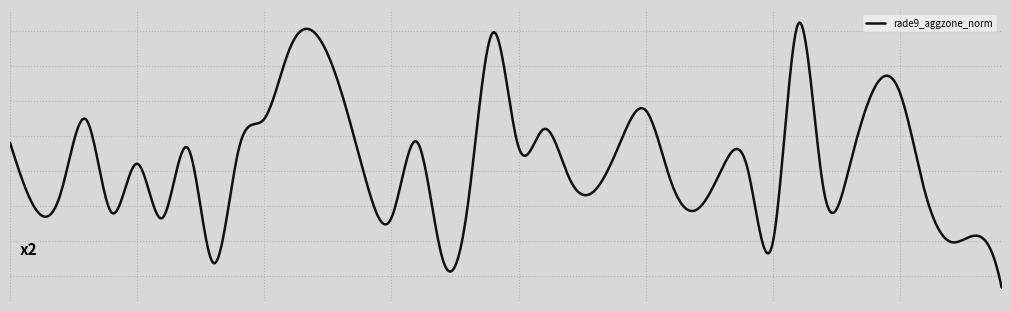

What is the average value?

13.0